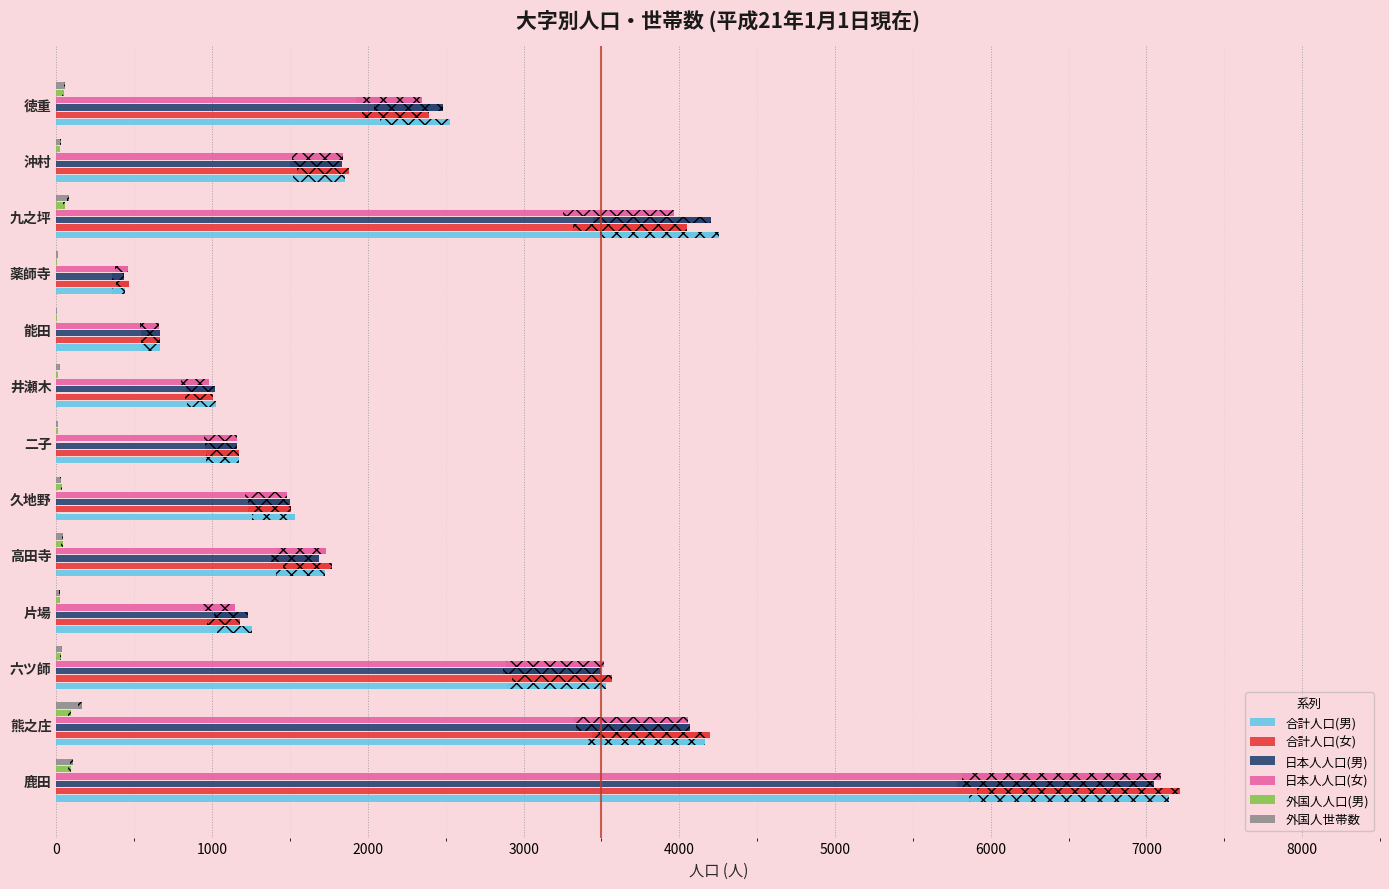

How many data points in 日本人人口(女) are above 1728?

6